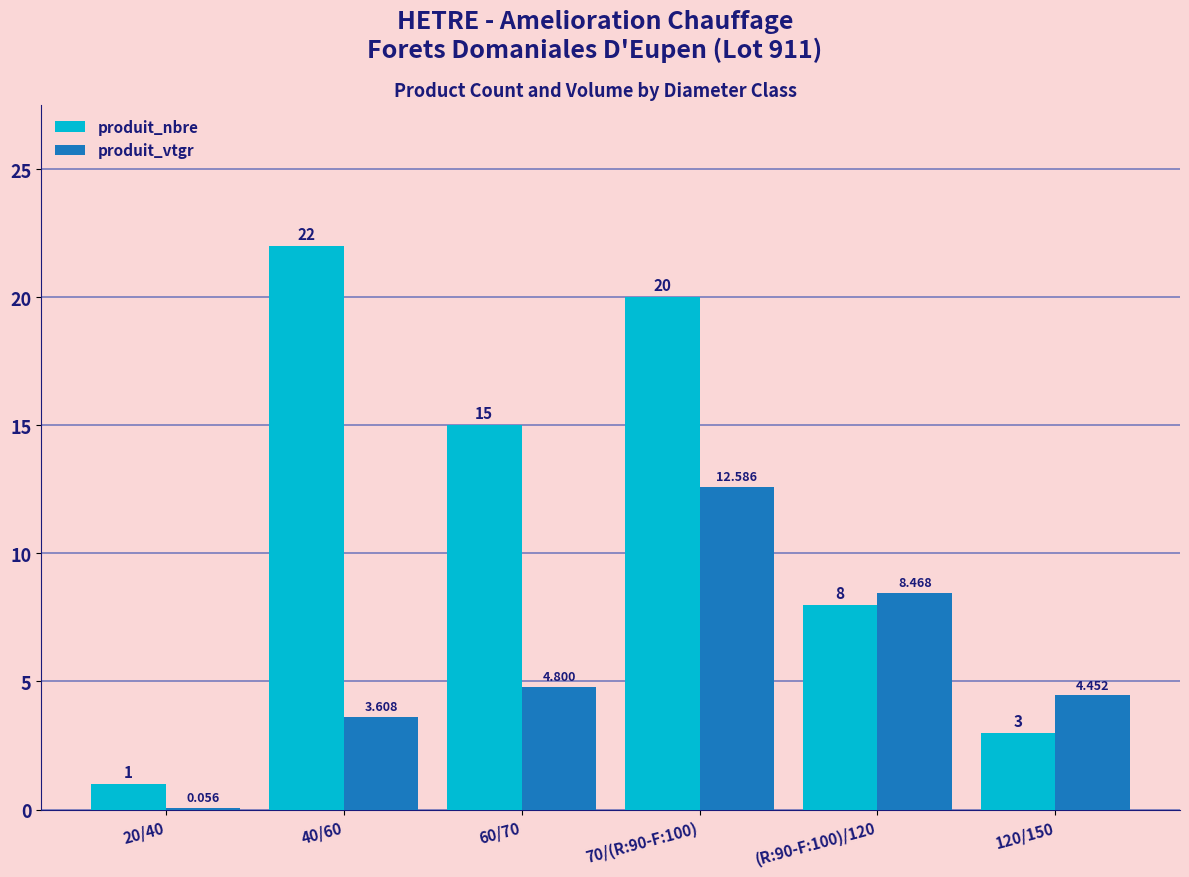

How many data points in produit_vtgr are above 4?

4